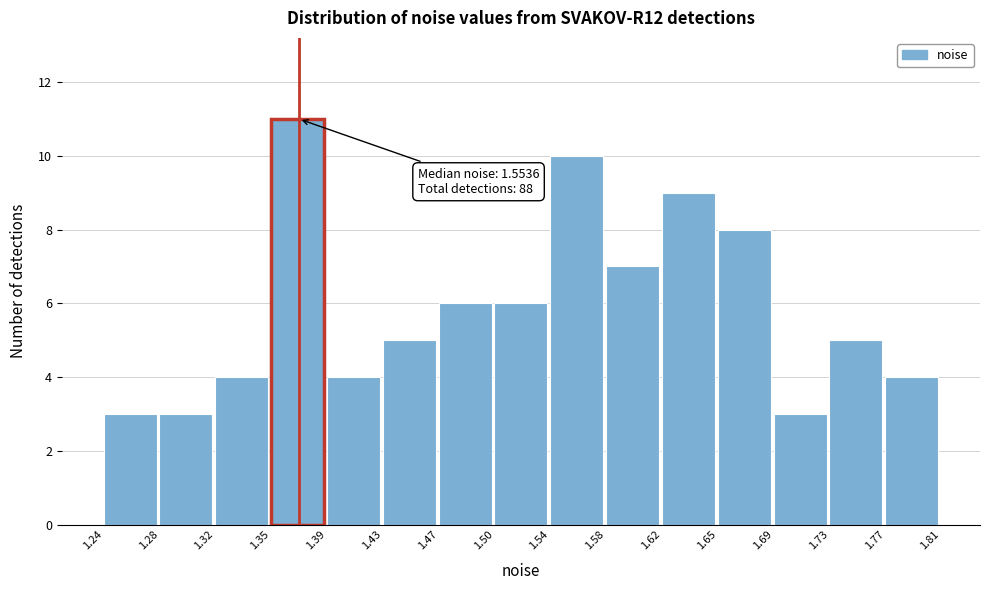

Which range on the x-axis has the tallest bar?

1.35 to 1.39